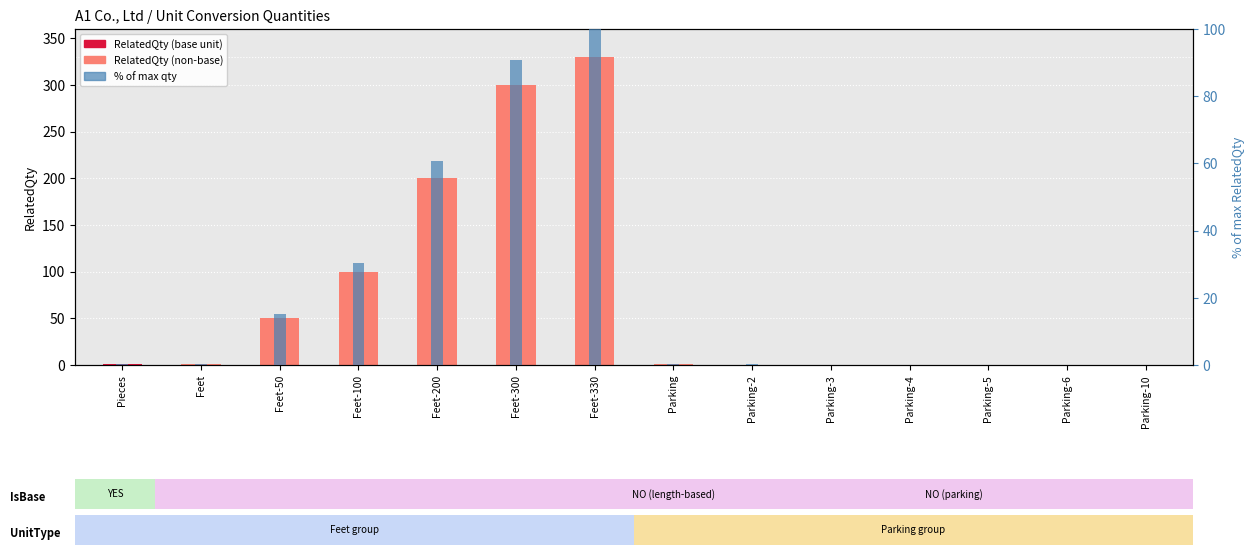

Rank the series at Parking-2 from lowest to highest value.

% of max qty, RelatedQty